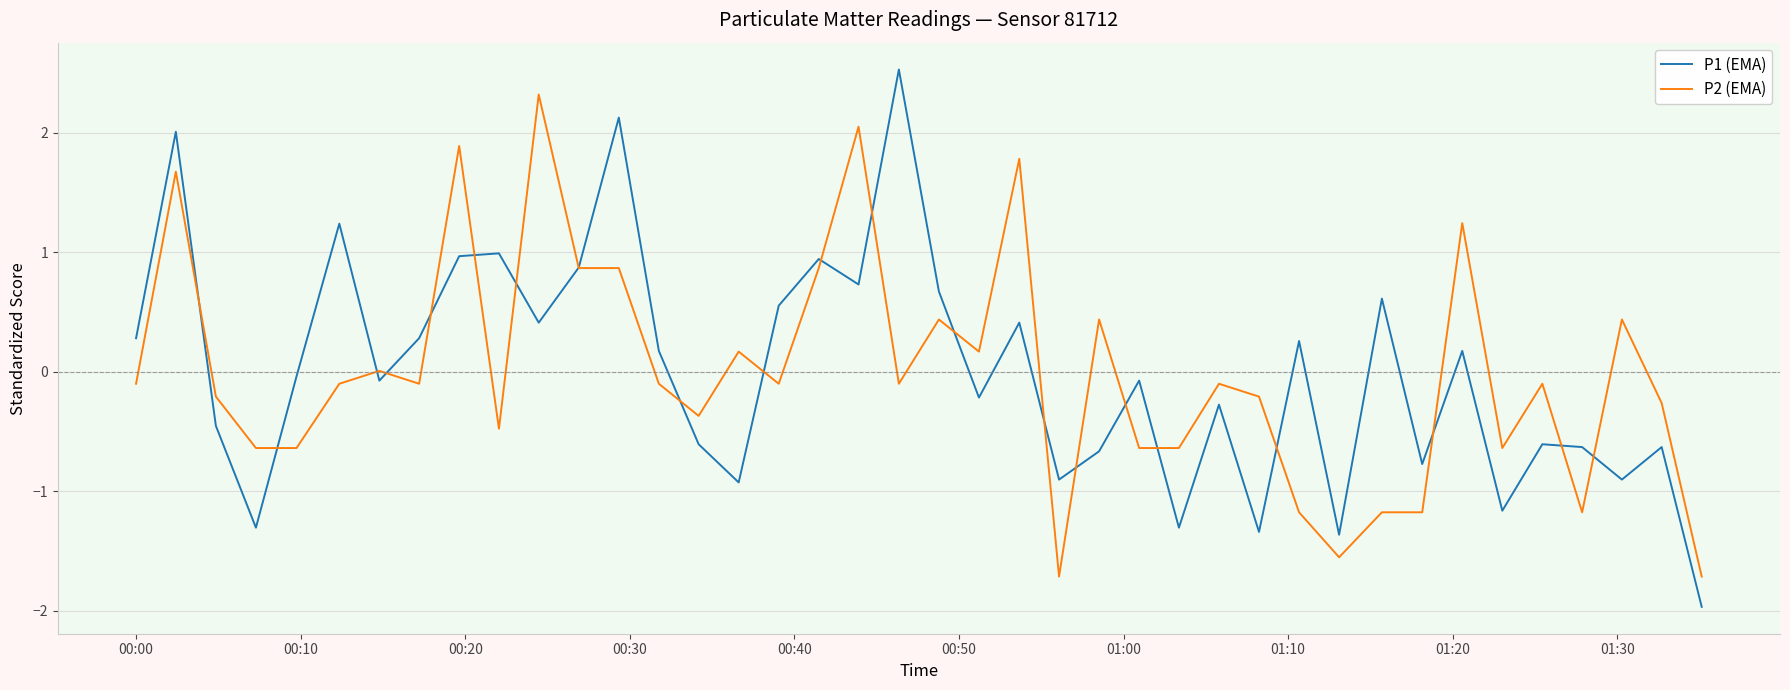

True or false: P2 (EMA) and P1 (EMA) cross at least once.

True